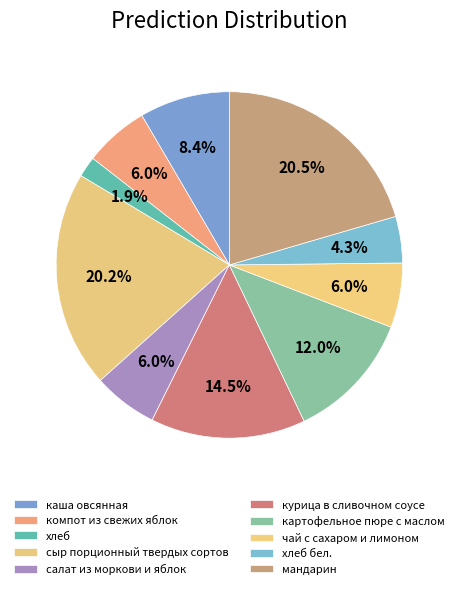

Rank the categories by value from highest to lowest.

мандарин, сыр порционный твердых сортов, курица в сливочном соусе, картофельное пюре с маслом, каша овсянная, компот из свежих яблок, салат из моркови и яблок, чай с сахаром и лимоном, хлеб бел., хлеб